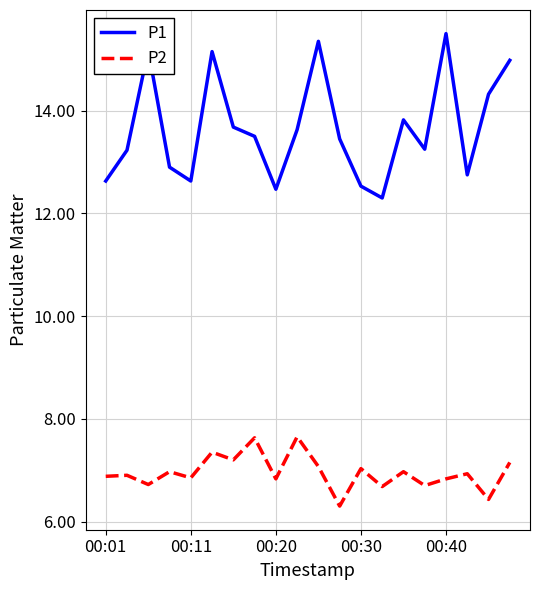

True or false: P2 and P1 intersect in this chart.

False